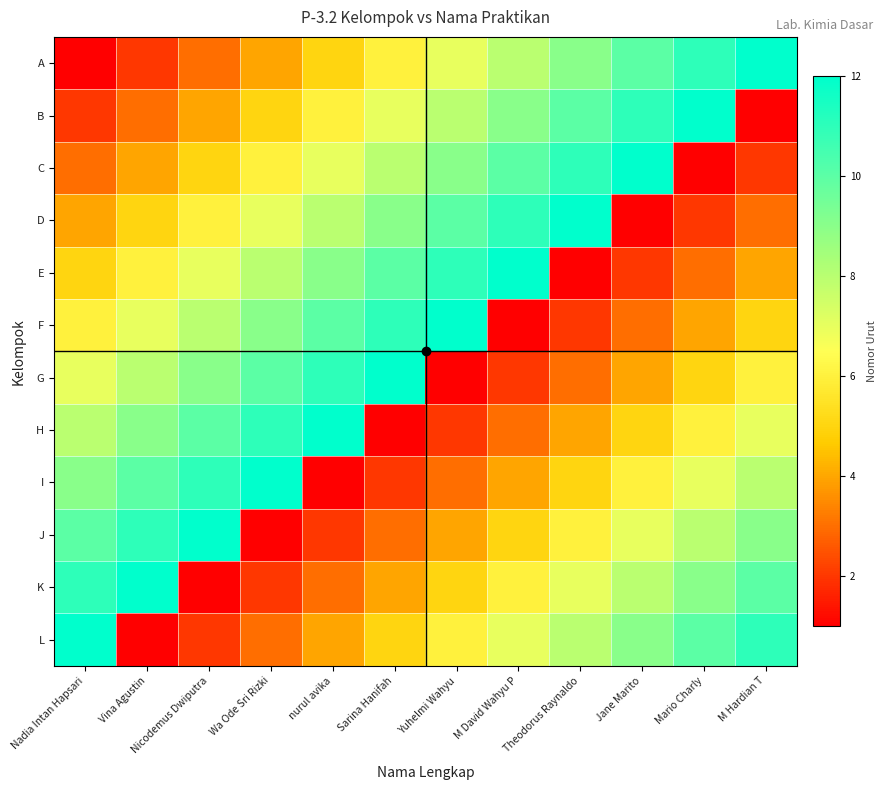

Reading left to right, extract all data points from this chart.

A: Nadia Intan Hapsari=1	Vina Agustin=2	Nicodemus Dwiputra=3	Wa Ode Sri Rizki=4	nurul avika=5	Sarina Hanifah=6	Yuhelmi Wahyu=7	M David Wahyu P=8	Theodorus Raynaldo=9	Jane Marito=10	Mario Charly=11	M Hardian T=12
B: Nadia Intan Hapsari=2	Vina Agustin=3	Nicodemus Dwiputra=4	Wa Ode Sri Rizki=5	nurul avika=6	Sarina Hanifah=7	Yuhelmi Wahyu=8	M David Wahyu P=9	Theodorus Raynaldo=10	Jane Marito=11	Mario Charly=12	M Hardian T=1
C: Nadia Intan Hapsari=3	Vina Agustin=4	Nicodemus Dwiputra=5	Wa Ode Sri Rizki=6	nurul avika=7	Sarina Hanifah=8	Yuhelmi Wahyu=9	M David Wahyu P=10	Theodorus Raynaldo=11	Jane Marito=12	Mario Charly=1	M Hardian T=2
D: Nadia Intan Hapsari=4	Vina Agustin=5	Nicodemus Dwiputra=6	Wa Ode Sri Rizki=7	nurul avika=8	Sarina Hanifah=9	Yuhelmi Wahyu=10	M David Wahyu P=11	Theodorus Raynaldo=12	Jane Marito=1	Mario Charly=2	M Hardian T=3
E: Nadia Intan Hapsari=5	Vina Agustin=6	Nicodemus Dwiputra=7	Wa Ode Sri Rizki=8	nurul avika=9	Sarina Hanifah=10	Yuhelmi Wahyu=11	M David Wahyu P=12	Theodorus Raynaldo=1	Jane Marito=2	Mario Charly=3	M Hardian T=4
F: Nadia Intan Hapsari=6	Vina Agustin=7	Nicodemus Dwiputra=8	Wa Ode Sri Rizki=9	nurul avika=10	Sarina Hanifah=11	Yuhelmi Wahyu=12	M David Wahyu P=1	Theodorus Raynaldo=2	Jane Marito=3	Mario Charly=4	M Hardian T=5
G: Nadia Intan Hapsari=7	Vina Agustin=8	Nicodemus Dwiputra=9	Wa Ode Sri Rizki=10	nurul avika=11	Sarina Hanifah=12	Yuhelmi Wahyu=1	M David Wahyu P=2	Theodorus Raynaldo=3	Jane Marito=4	Mario Charly=5	M Hardian T=6
H: Nadia Intan Hapsari=8	Vina Agustin=9	Nicodemus Dwiputra=10	Wa Ode Sri Rizki=11	nurul avika=12	Sarina Hanifah=1	Yuhelmi Wahyu=2	M David Wahyu P=3	Theodorus Raynaldo=4	Jane Marito=5	Mario Charly=6	M Hardian T=7
I: Nadia Intan Hapsari=9	Vina Agustin=10	Nicodemus Dwiputra=11	Wa Ode Sri Rizki=12	nurul avika=1	Sarina Hanifah=2	Yuhelmi Wahyu=3	M David Wahyu P=4	Theodorus Raynaldo=5	Jane Marito=6	Mario Charly=7	M Hardian T=8
J: Nadia Intan Hapsari=10	Vina Agustin=11	Nicodemus Dwiputra=12	Wa Ode Sri Rizki=1	nurul avika=2	Sarina Hanifah=3	Yuhelmi Wahyu=4	M David Wahyu P=5	Theodorus Raynaldo=6	Jane Marito=7	Mario Charly=8	M Hardian T=9
K: Nadia Intan Hapsari=11	Vina Agustin=12	Nicodemus Dwiputra=1	Wa Ode Sri Rizki=2	nurul avika=3	Sarina Hanifah=4	Yuhelmi Wahyu=5	M David Wahyu P=6	Theodorus Raynaldo=7	Jane Marito=8	Mario Charly=9	M Hardian T=10
L: Nadia Intan Hapsari=12	Vina Agustin=1	Nicodemus Dwiputra=2	Wa Ode Sri Rizki=3	nurul avika=4	Sarina Hanifah=5	Yuhelmi Wahyu=6	M David Wahyu P=7	Theodorus Raynaldo=8	Jane Marito=9	Mario Charly=10	M Hardian T=11